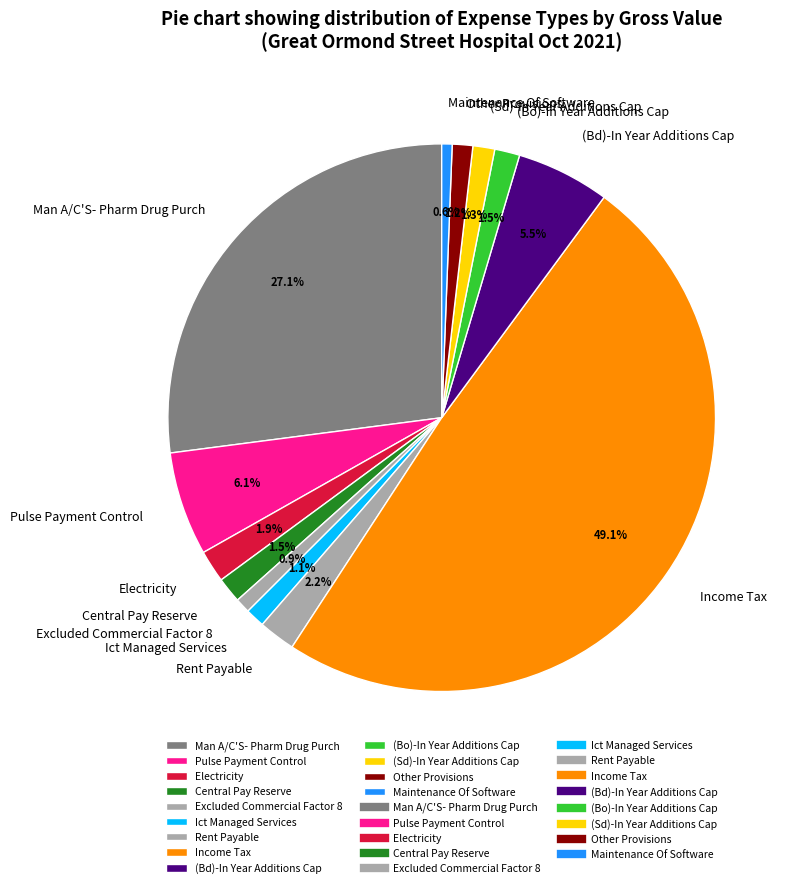

Is the sum of Ict Managed Services and Maintenance Of Software greater than half?

No